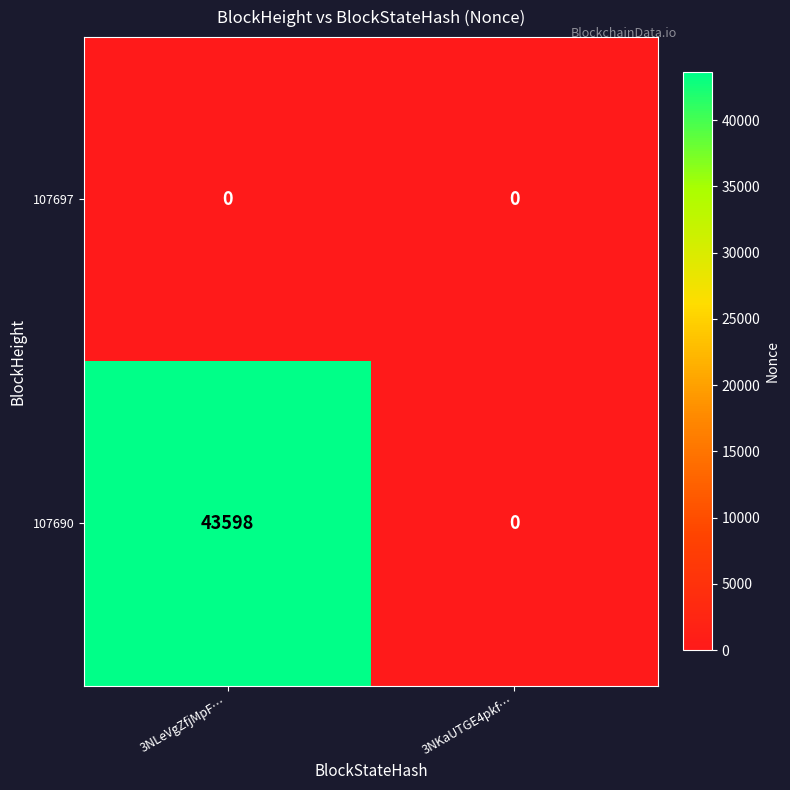

What is the difference between the maximum and minimum values in the 107690 series?

43598